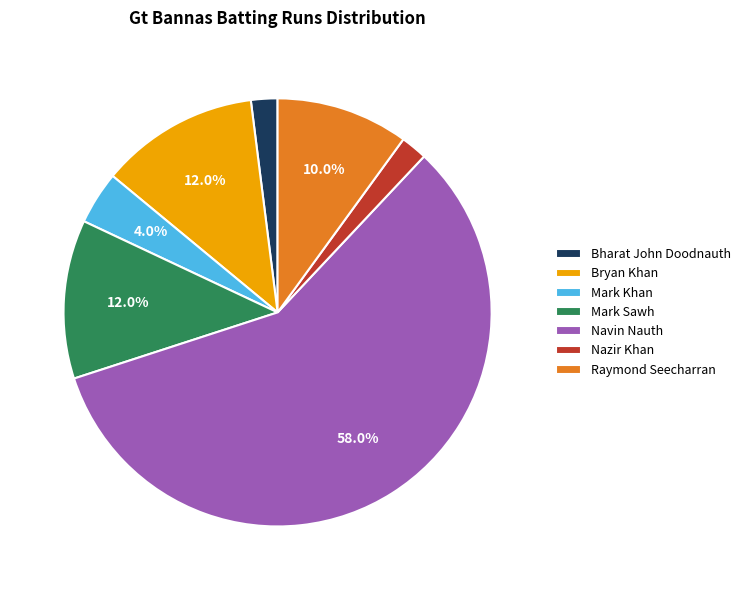

Does Bryan Khan account for over 50% of the chart?

No